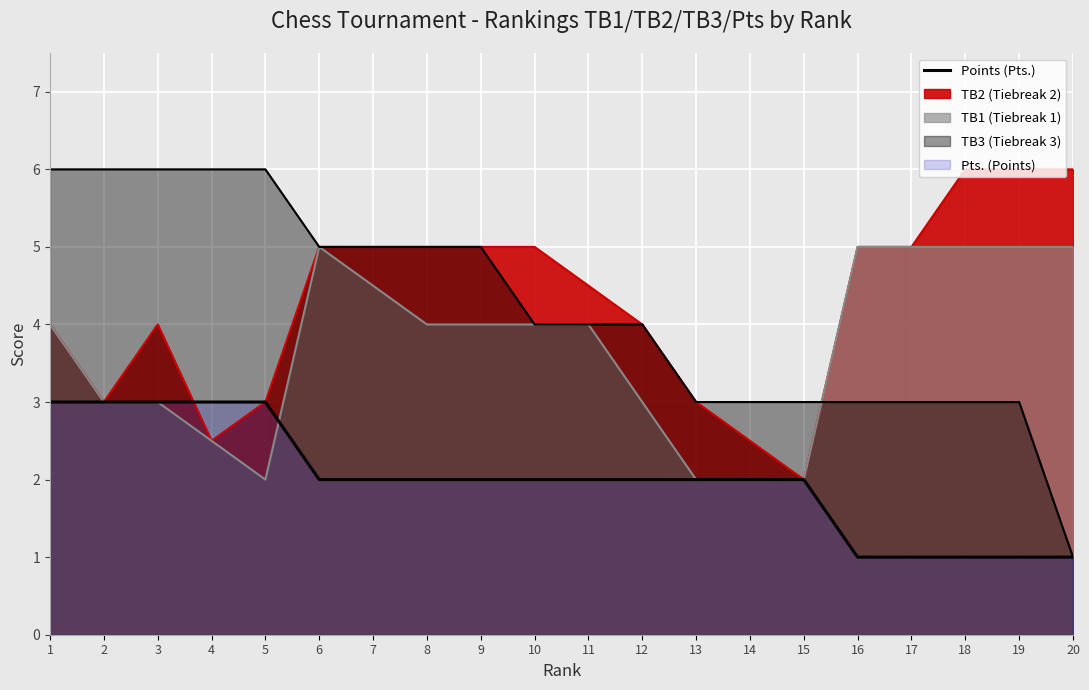

How many interior local valleys does the TB2 series have?

3